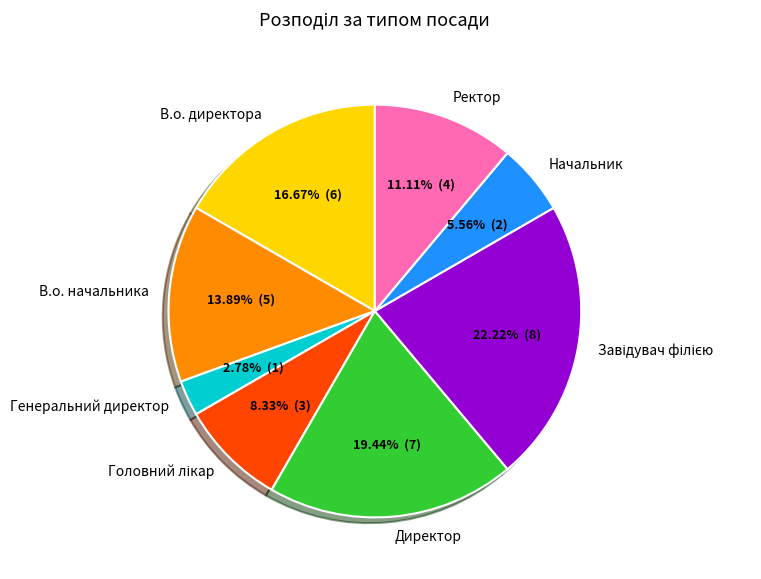

Which has a higher value, Директор or Генеральний директор?

Директор